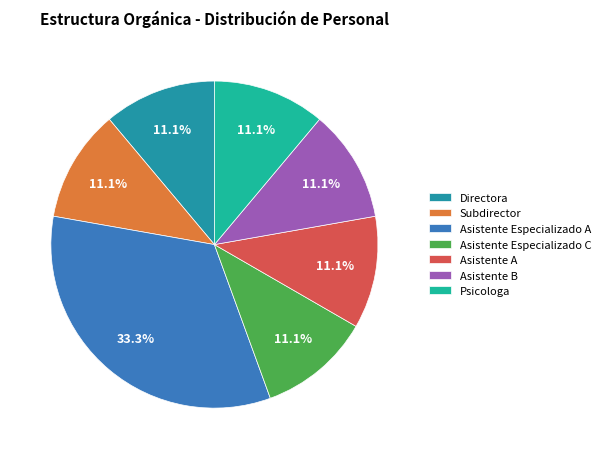

To the nearest percent, what portion does Subdirector represent?

11%